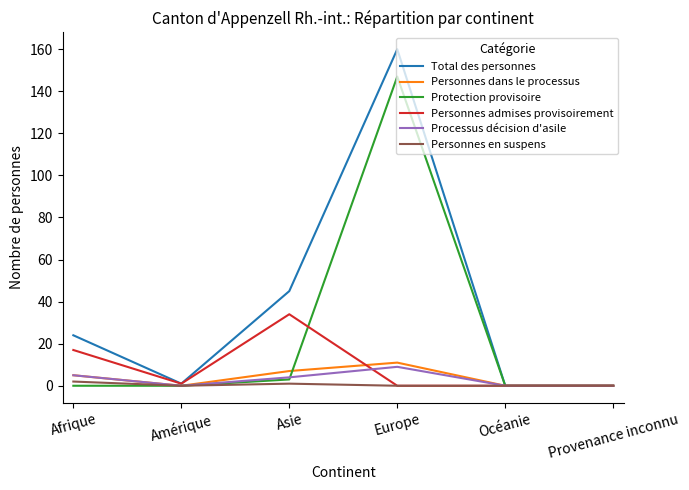

Where does the Personnes admises provisoirement series first go above 1?

Afrique